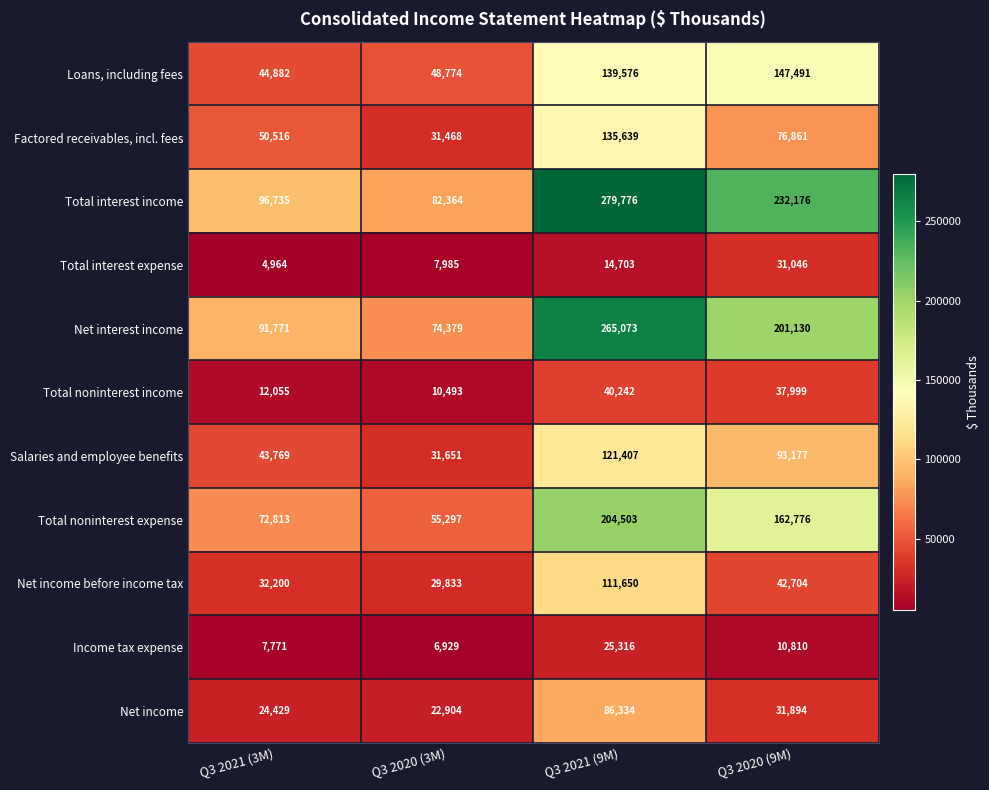

Where does the Total interest income series first go above 232176?

Q3 2021 (9M)